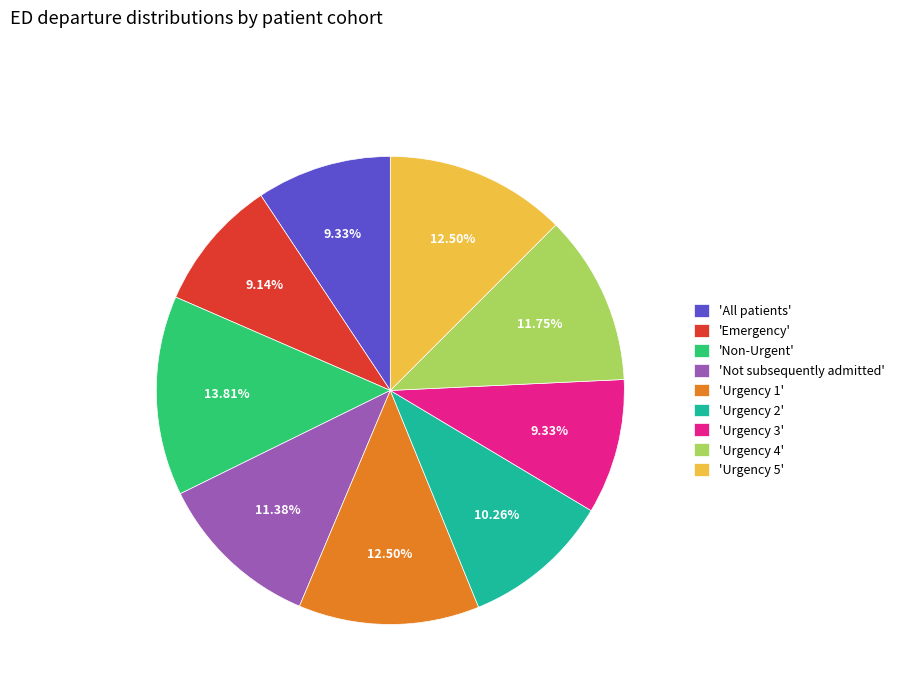

Does 'Urgency 5' account for over 50% of the chart?

No